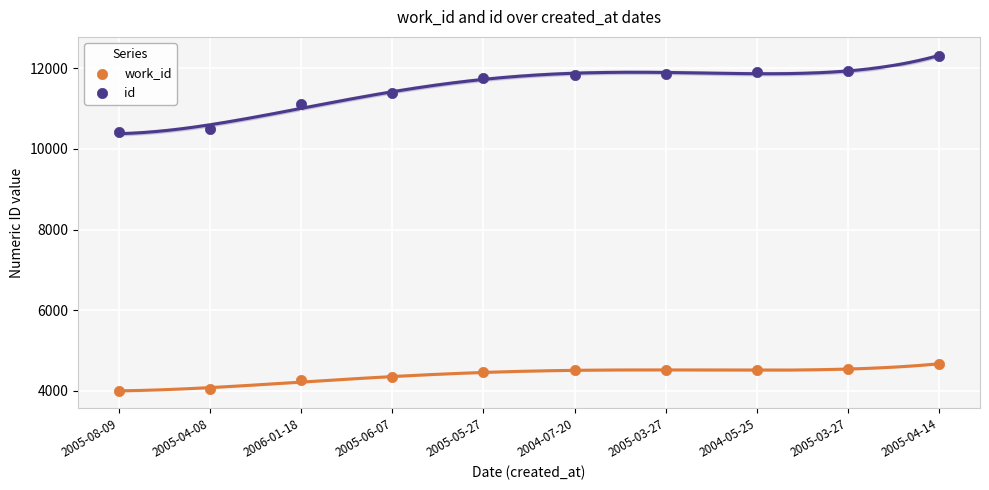

Which series contains the lowest Y value?

work_id